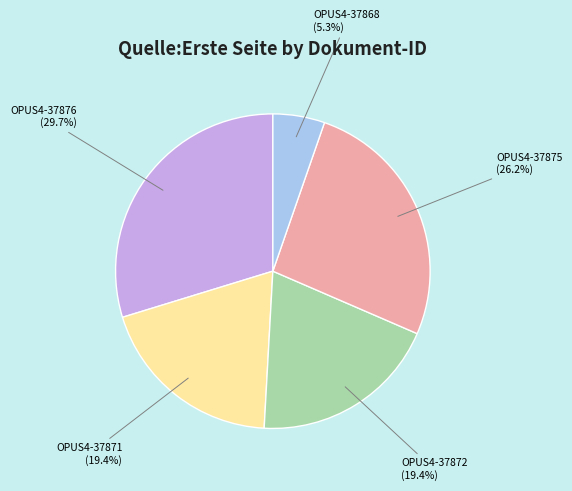

To the nearest percent, what is the combined percentage of OPUS4-37875 and OPUS4-37876?

56%